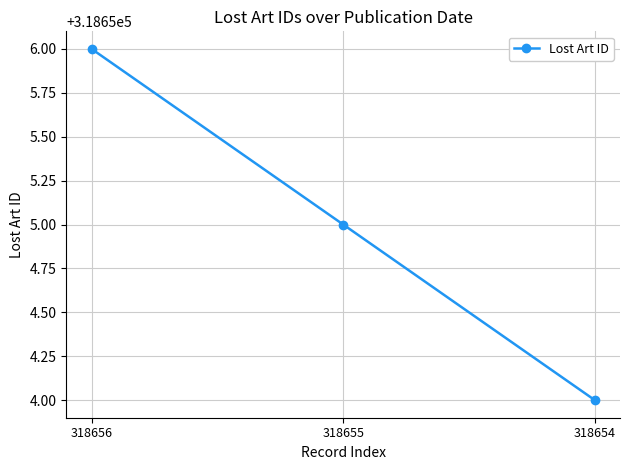

Does the chart display data point markers on the line(s)?

Yes